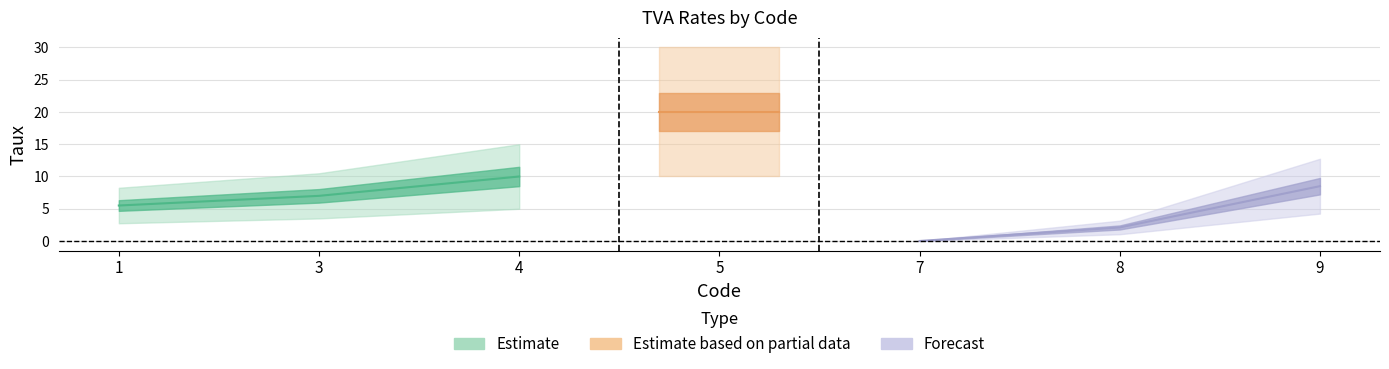

What is the value of the 7th point from the left?

8.5